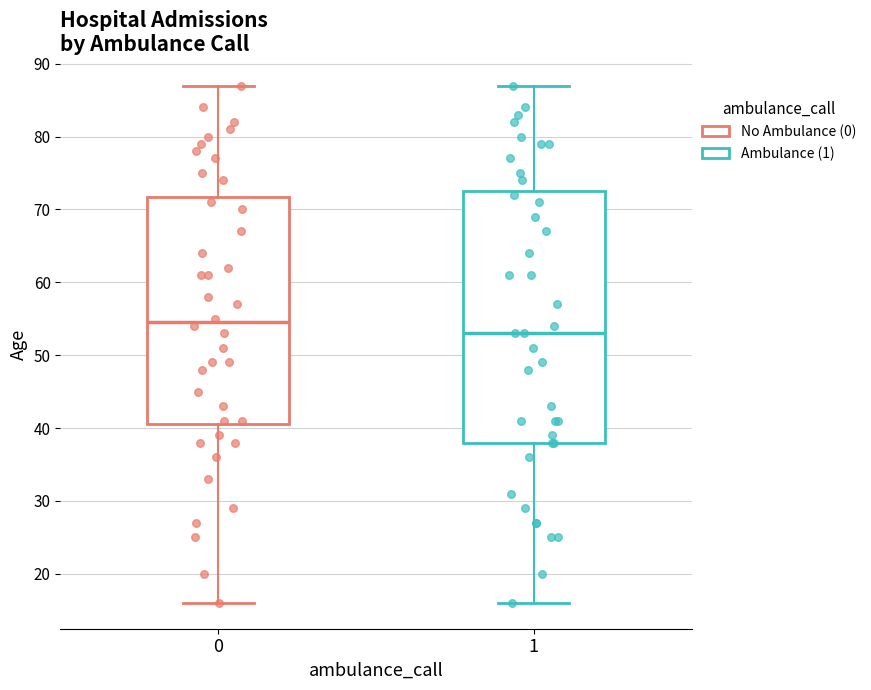

Reading left to right, transcribe this box plot: for each box, give where its median line is, the range the box spans, and where its two whiskers end, as read against the y-axis. The values are not printed on the chart, so give them approximately, as read against the axis.

0: median 55, box 41 to 72, whiskers 16 to 87
1: median 53, box 38 to 73, whiskers 16 to 87